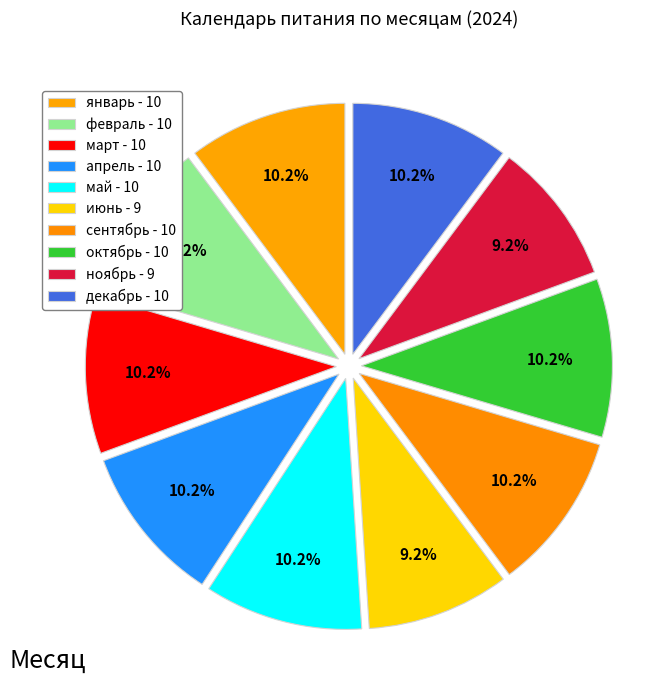

Count the number of slices in the pie.

10